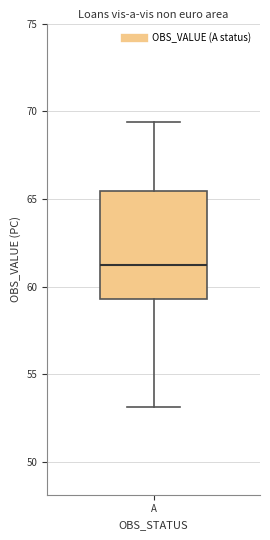

Where is the upper edge of the box for A on the y-axis? The values are not printed on the chart, so give them approximately, as read against the axis.

65.5